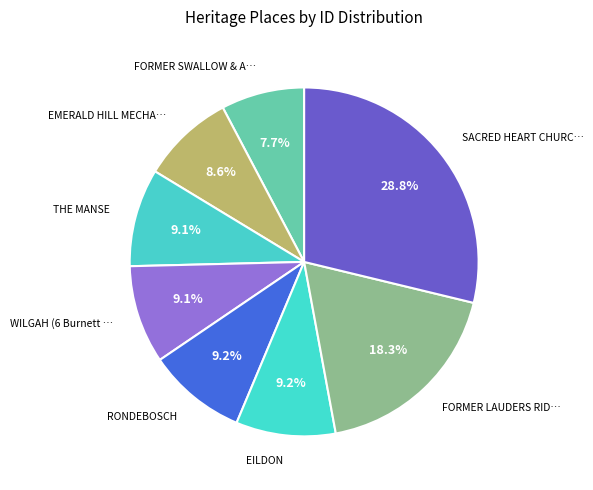

Count the number of slices in the pie.

8